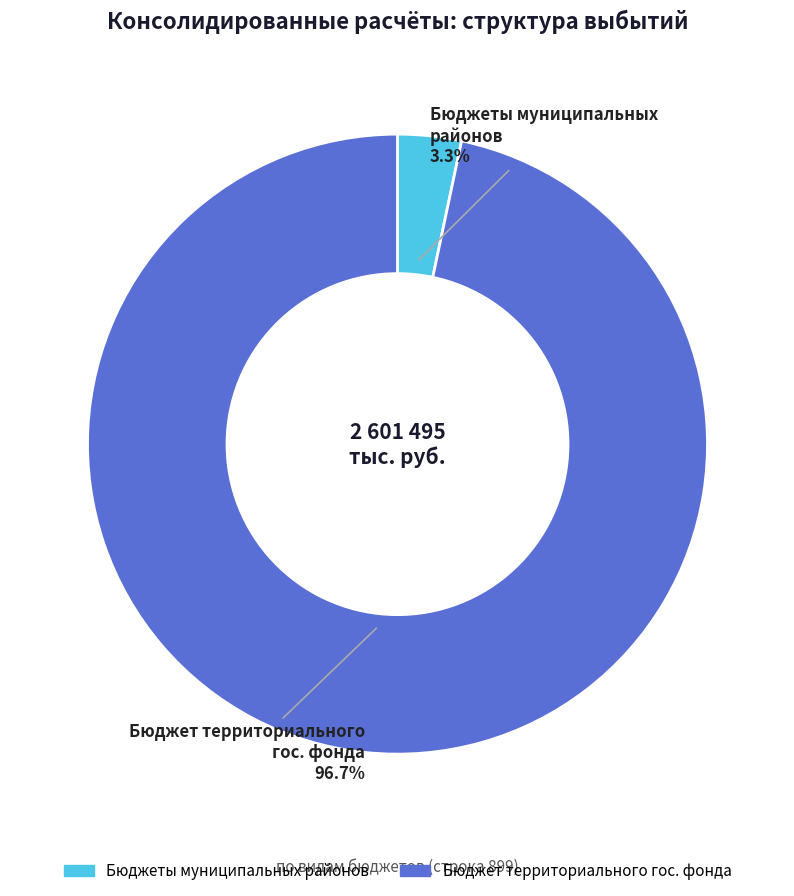

Does any single category account for the majority?

Yes